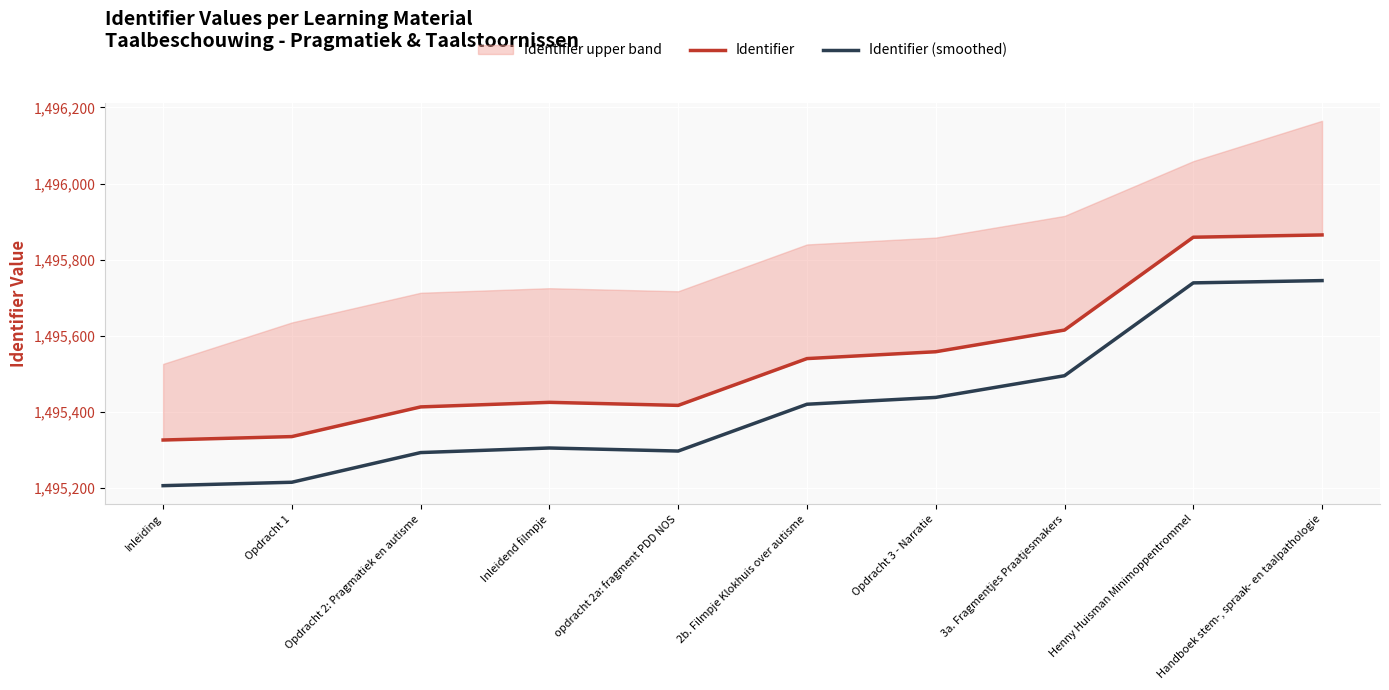

The Identifier (smoothed) series shows 2490035 at Inleiding. True or false?

False